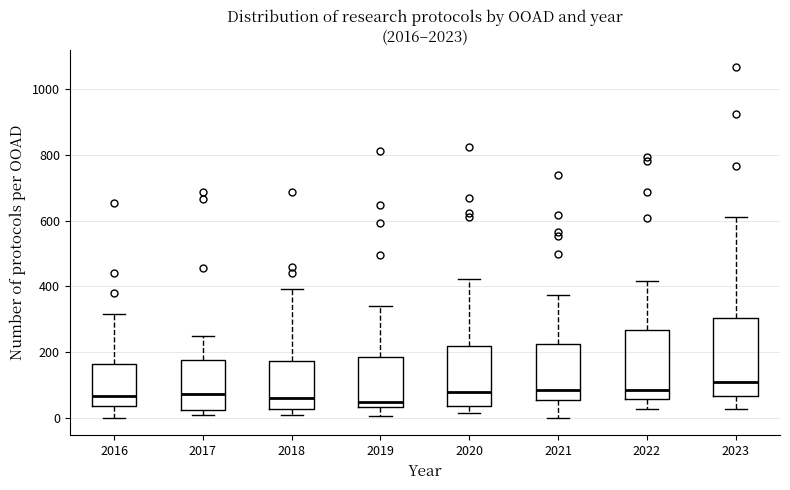

Which box's median line is the highest?

2023